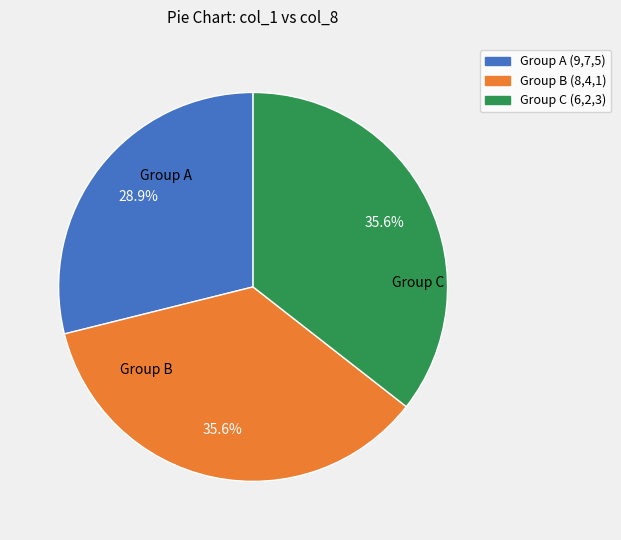

Is there any slice that represents more than half of the pie?

No